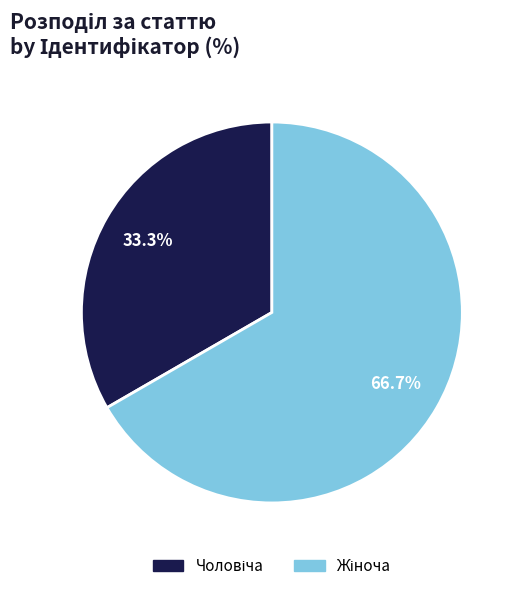

Is there any slice that represents more than half of the pie?

Yes